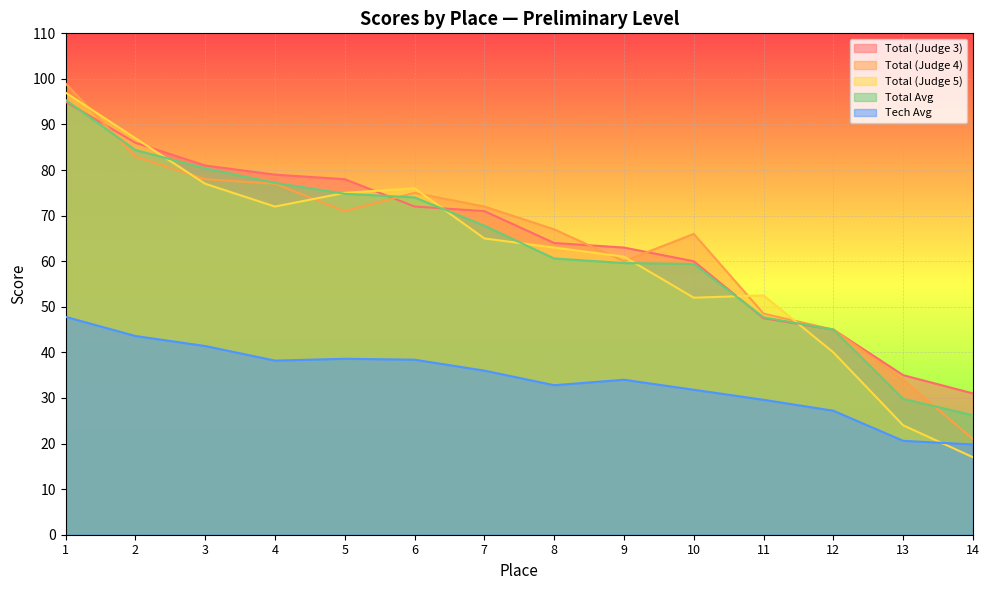

At which label does Total (Judge 4) first exceed 71?

1